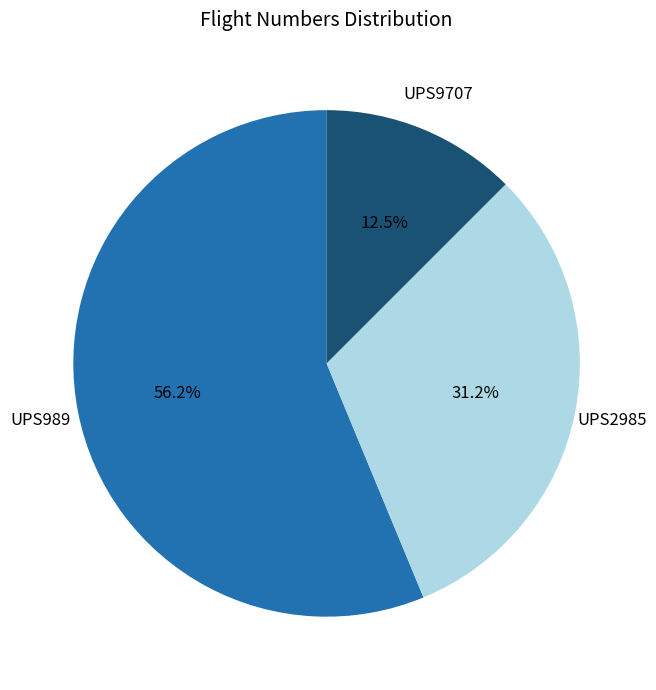

Which category has the smallest portion of the pie?

UPS9707